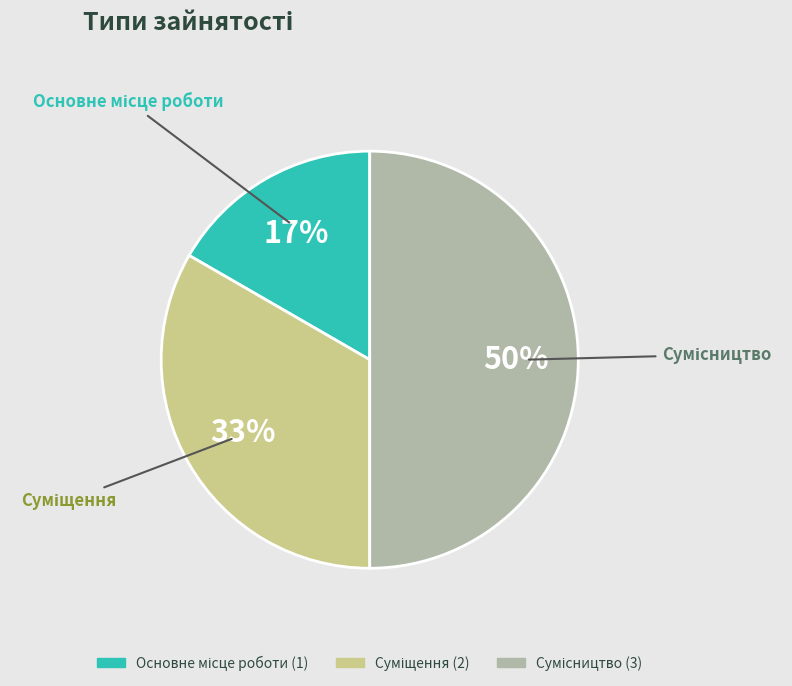

To the nearest percent, what is the difference between the largest and smallest slice percentages?

33%